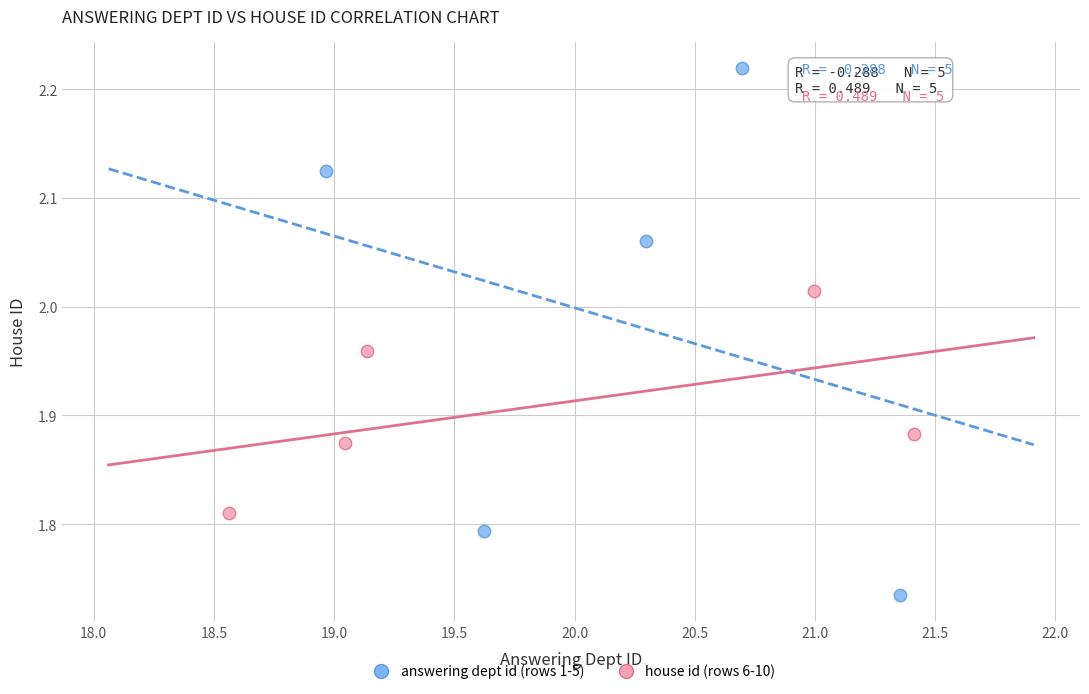

Which series has the widest spread of Y values?

answering dept id (rows 1-5)